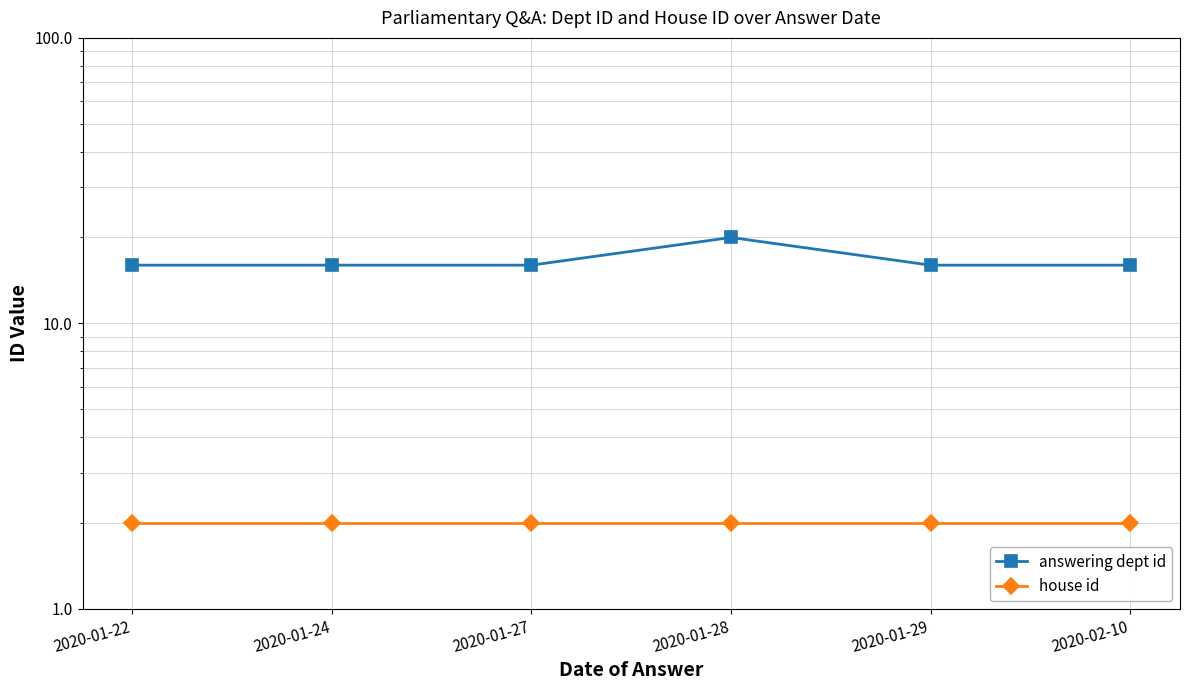

Which has a higher value, 2020-02-10 or 2020-01-24?

2020-02-10